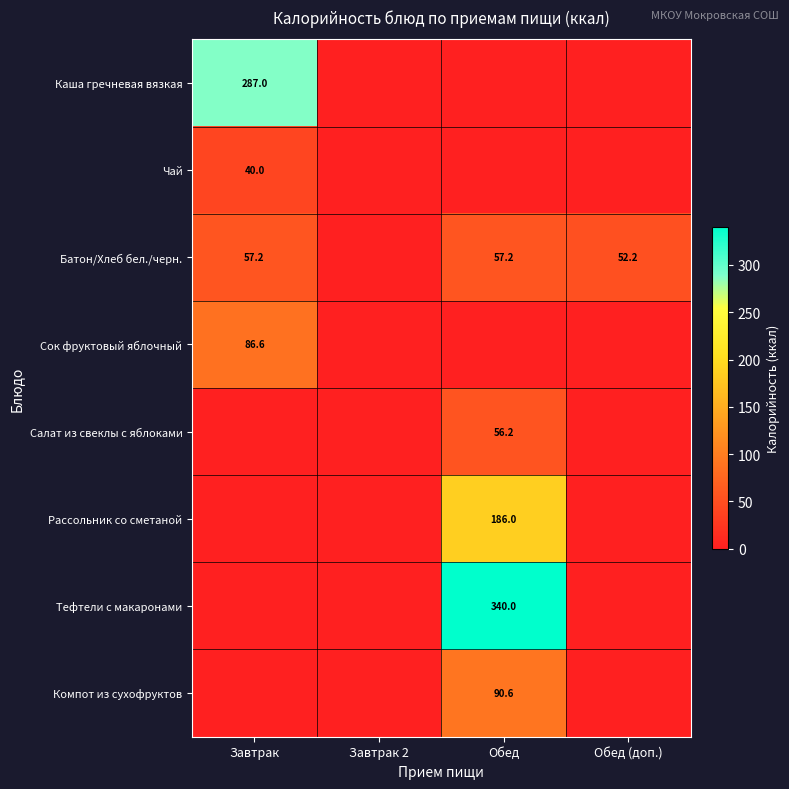

What is the difference between the Батон/Хлеб бел./черн. values at Завтрак and Обед (доп.)?

5.0